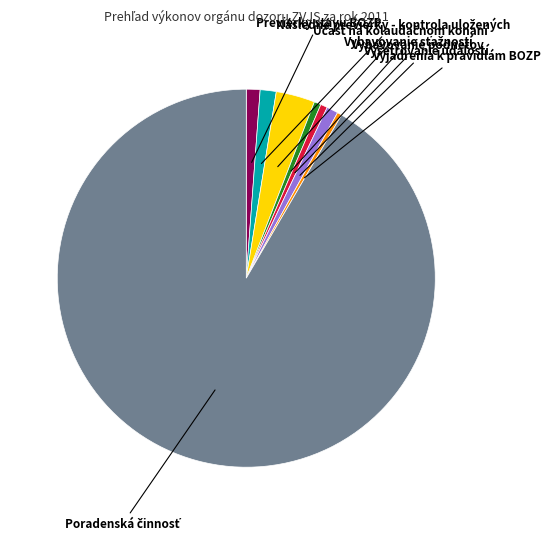

How many slices are in this pie chart?

8